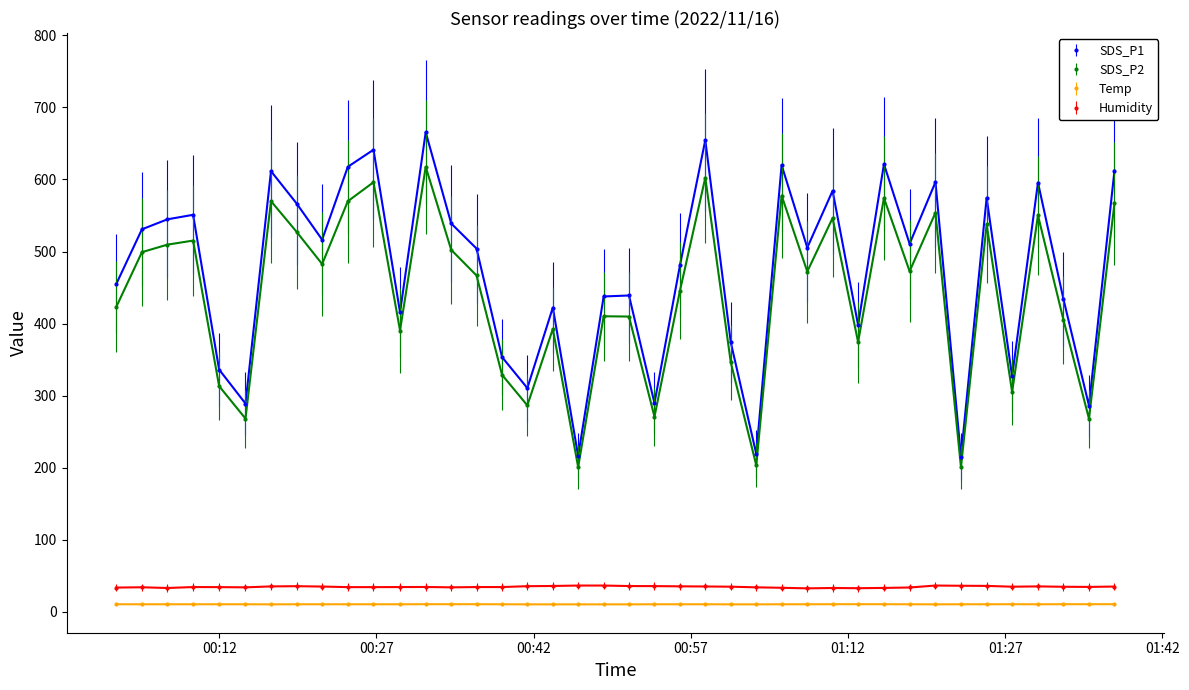

What is the value of the Humidity point at the 17th from the left?

35.5